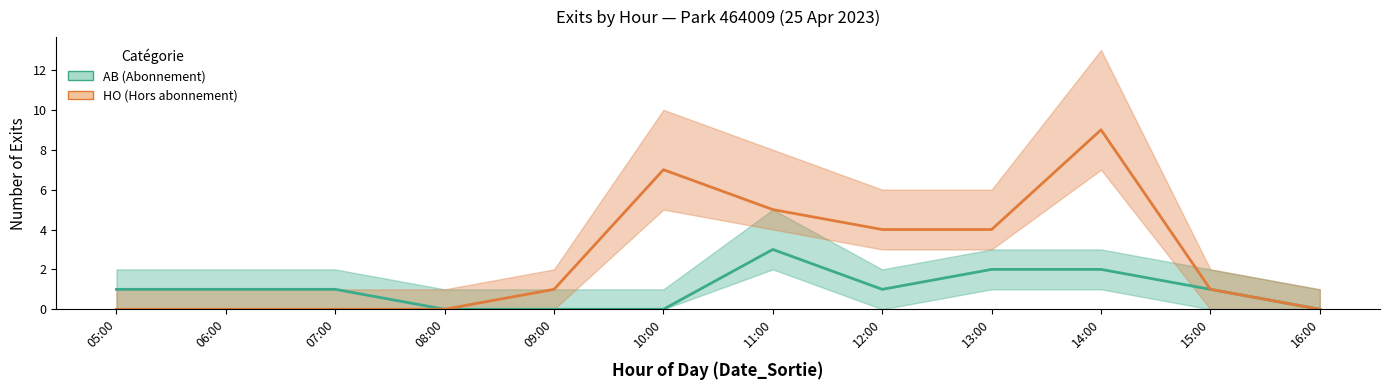

At which category does AB (Abonnement) reach its first local valley?

12:00